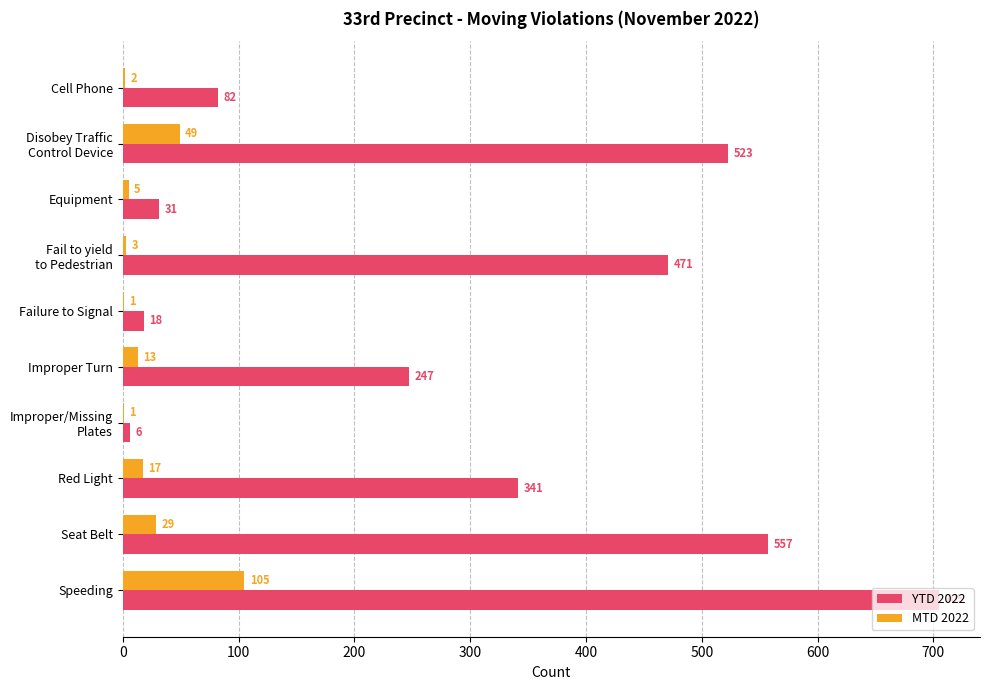

How many data points does each series have?

10